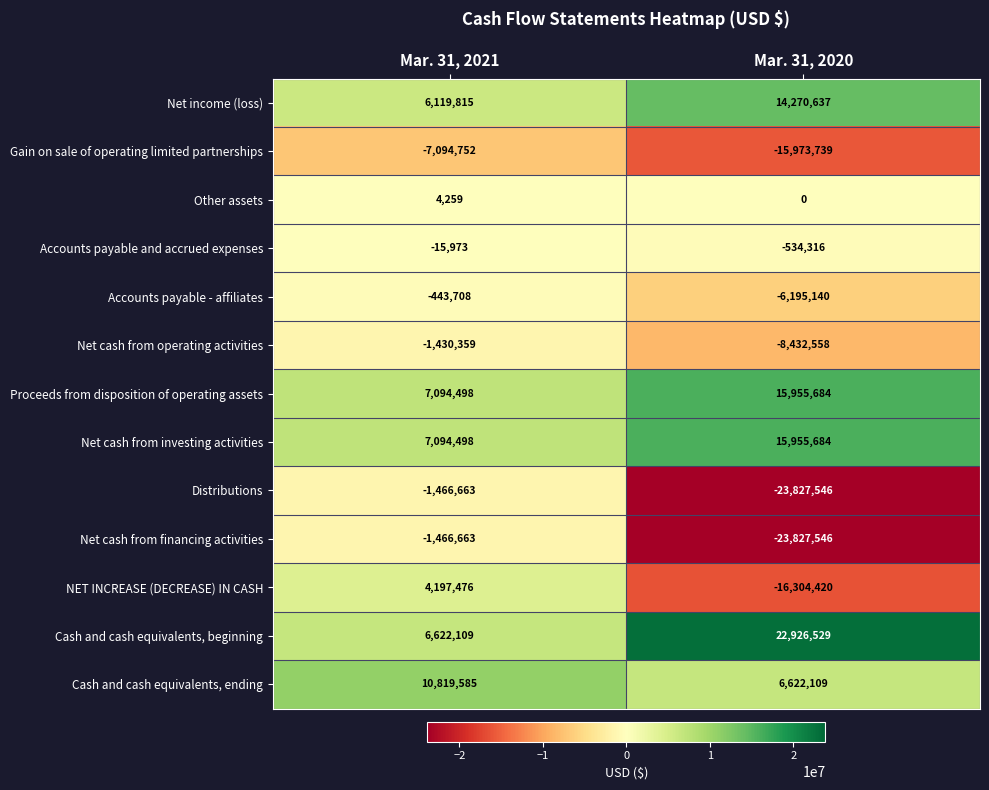

What is the sum of the Cash and cash equivalents, ending values at Mar. 31, 2020 and Mar. 31, 2021?

17441694